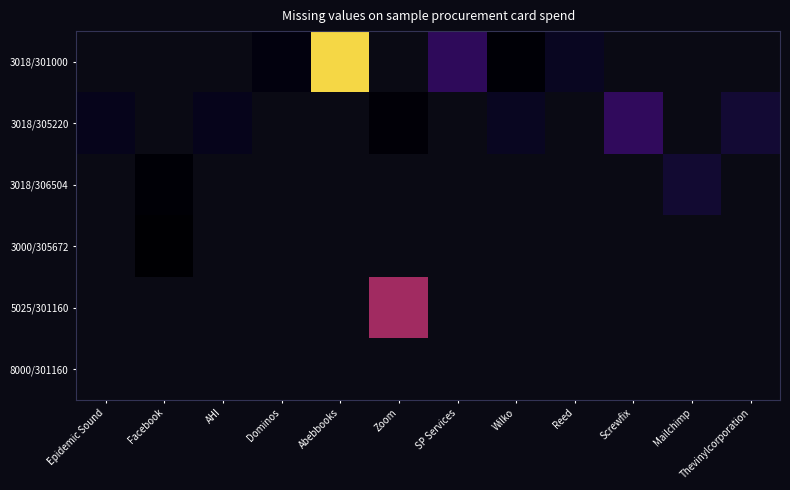

Which label corresponds to the largest value in the chart?

Abebbooks